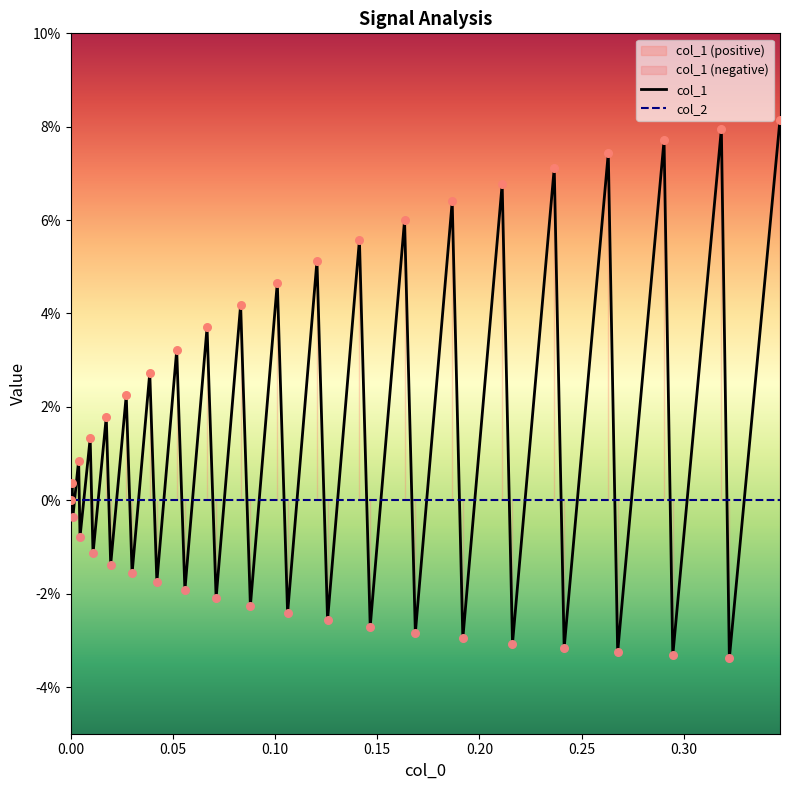

What are all the series names shown in the legend?

col_1, col_2